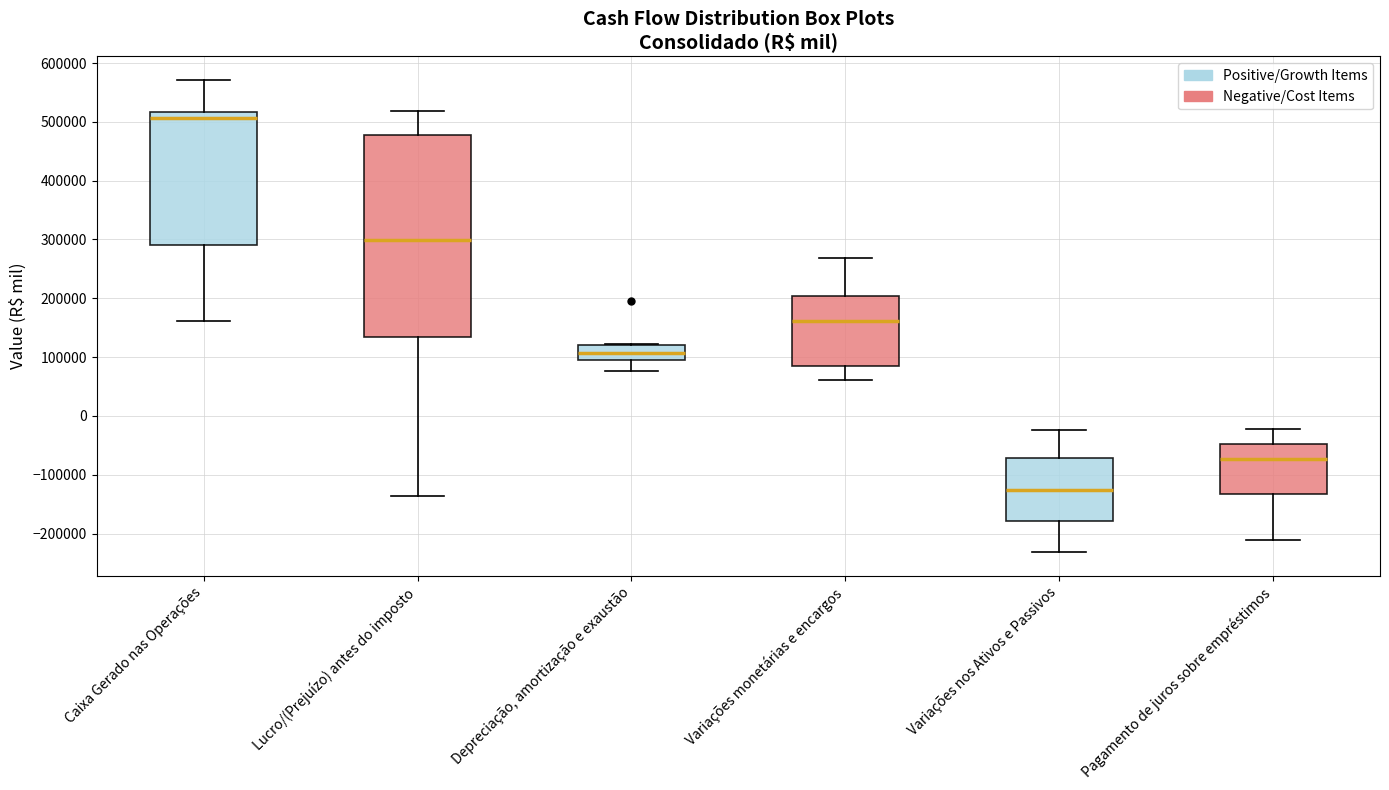

Where does the median line of the box for Variações nos Ativos e Passivos sit on the y-axis? The values are not printed on the chart, so give them approximately, as read against the axis.

-130000